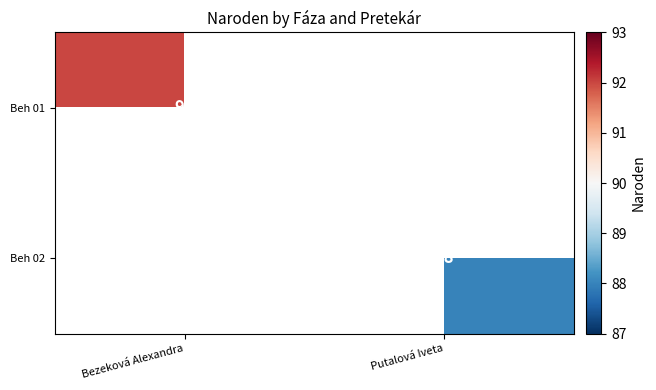

How many categories are shown in the chart?

2